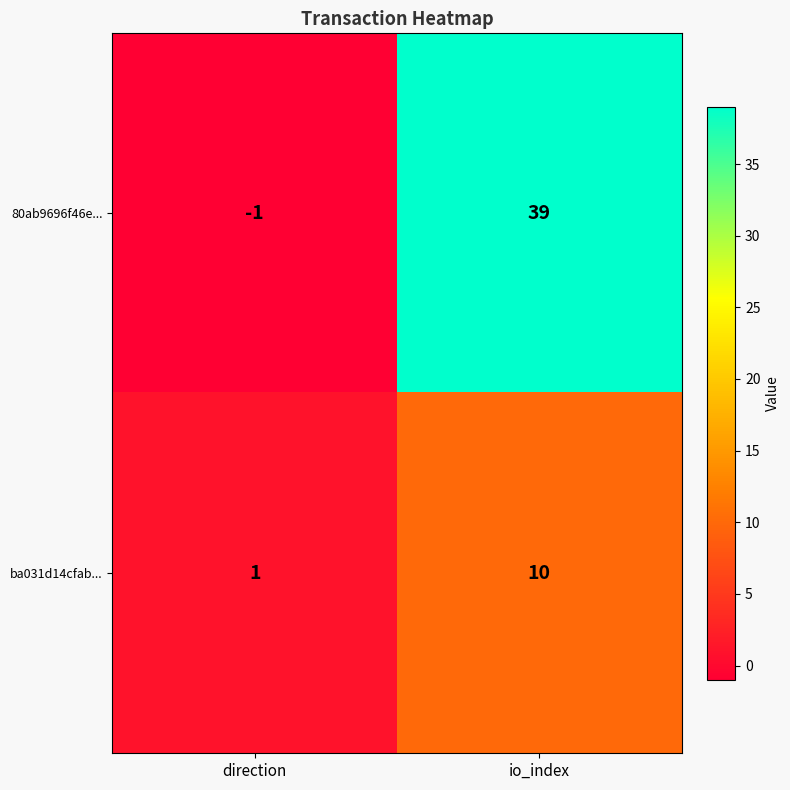

Which series has the widest spread of values?

80ab9696f46e...